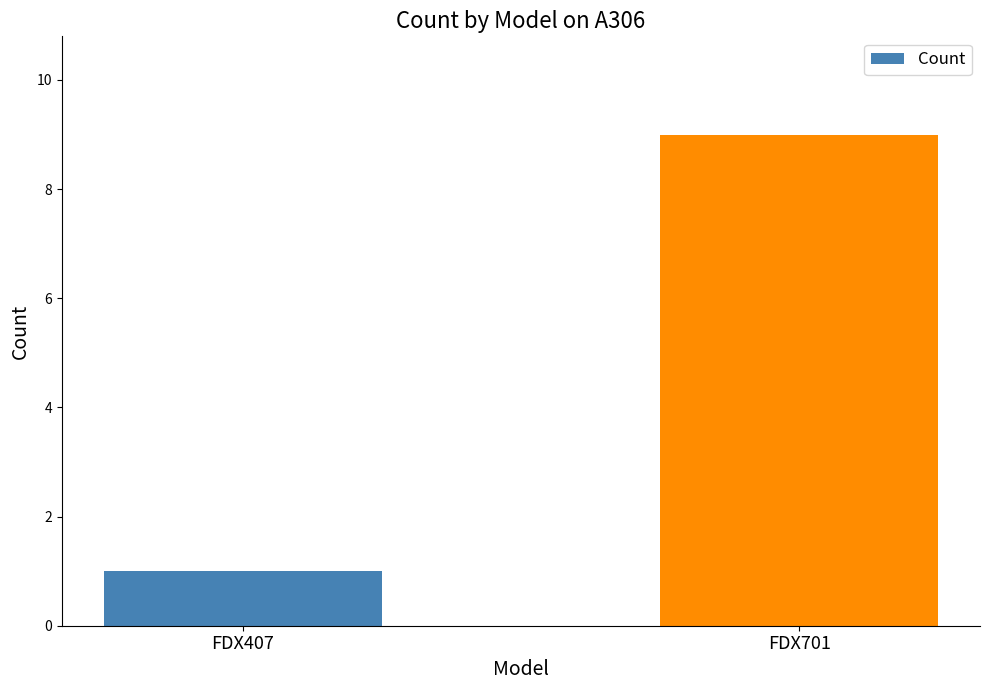

Rank the categories by value from lowest to highest.

FDX407, FDX701